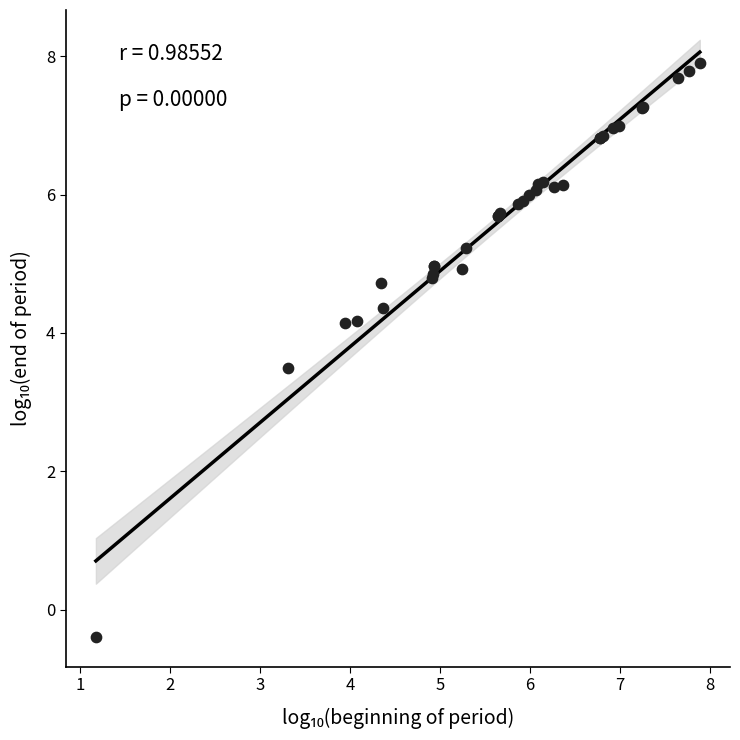

What Y value in the scatter plot is closest to 3?

3.5